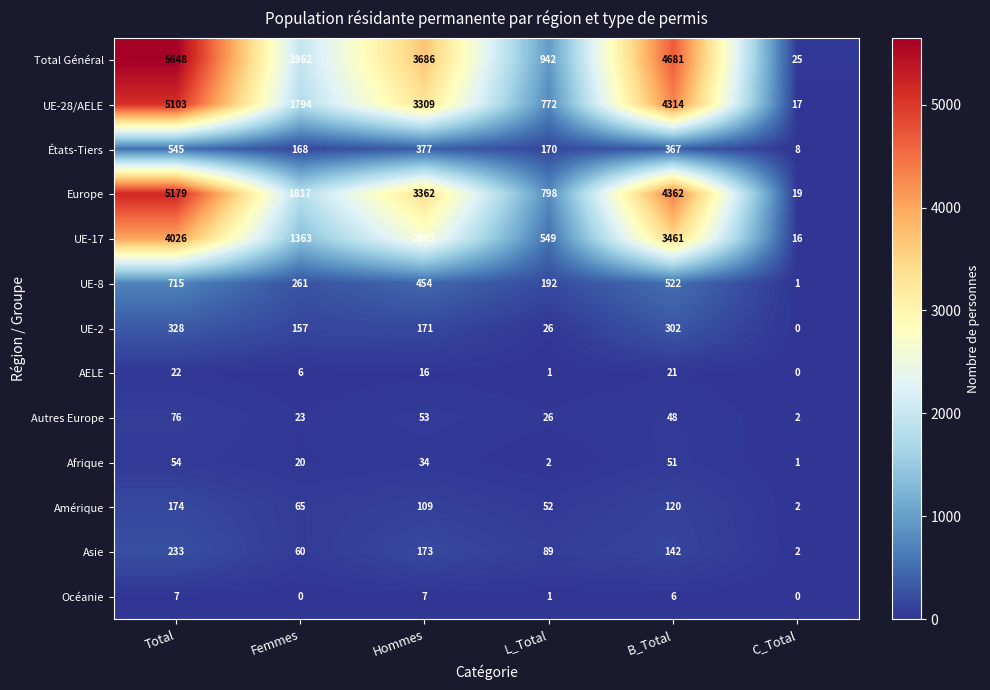

Which label corresponds to the largest value in the chart?

Total